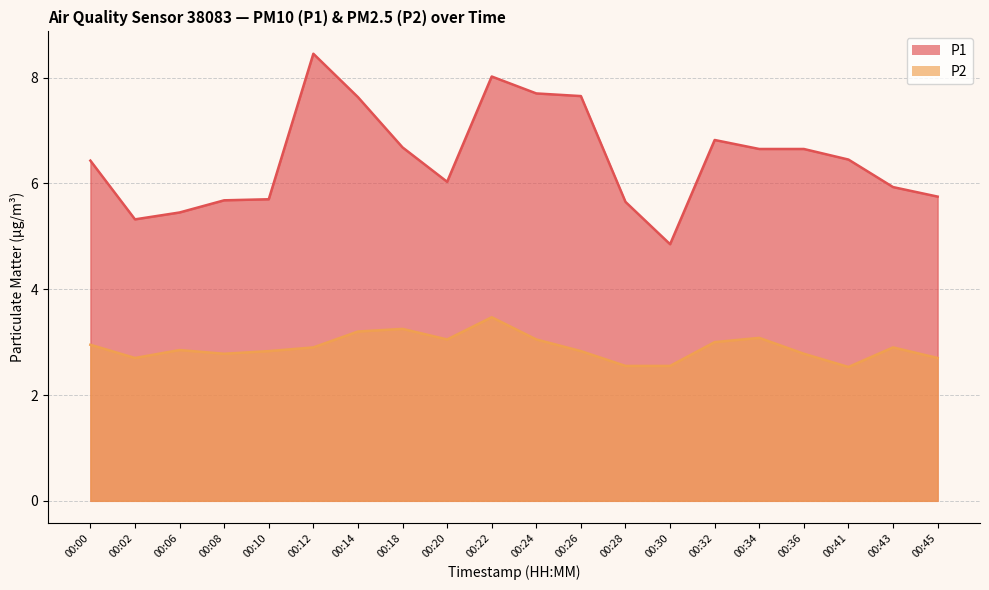

Which series has the largest total across all categories?

P1